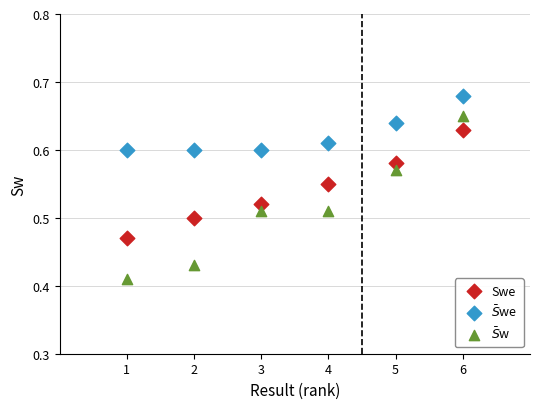

Across all data points, what is the range of Y values (max minus min)?

0.3